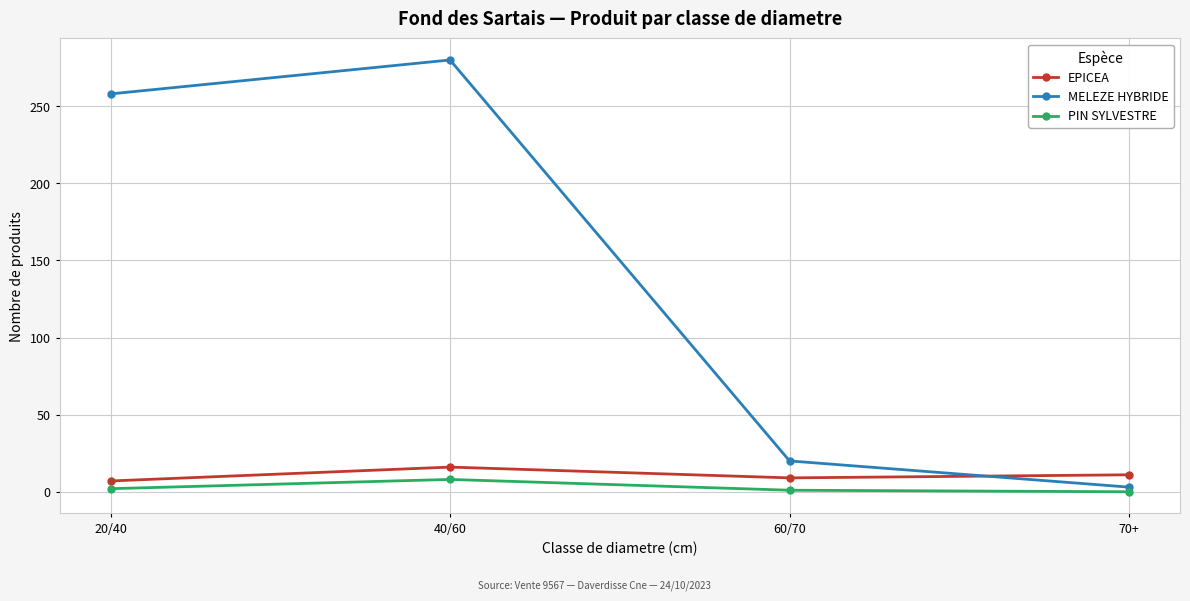

Which series changed the most between 40/60 and 70+?

MELEZE HYBRIDE